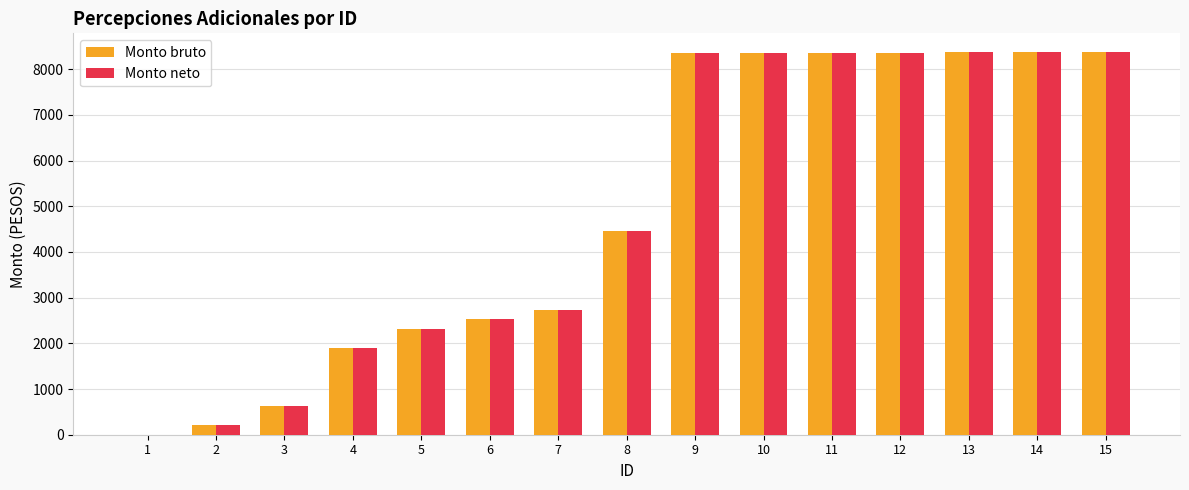

At which label does Monto neto first exceed 4450?

8